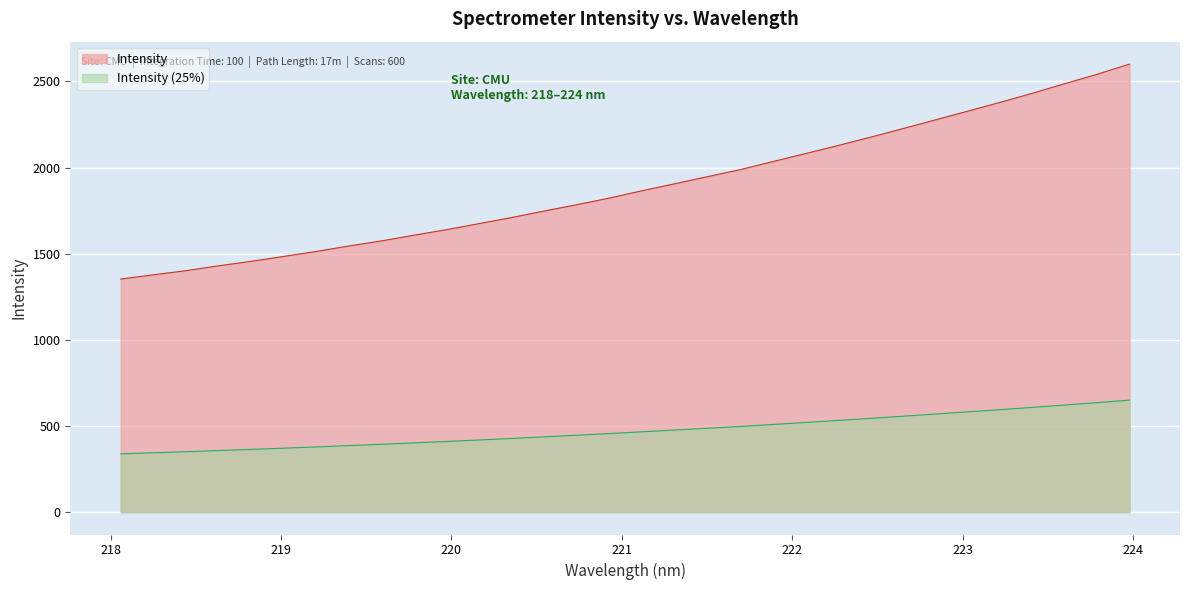

What is the label of the 24th point from the left?

222.4538